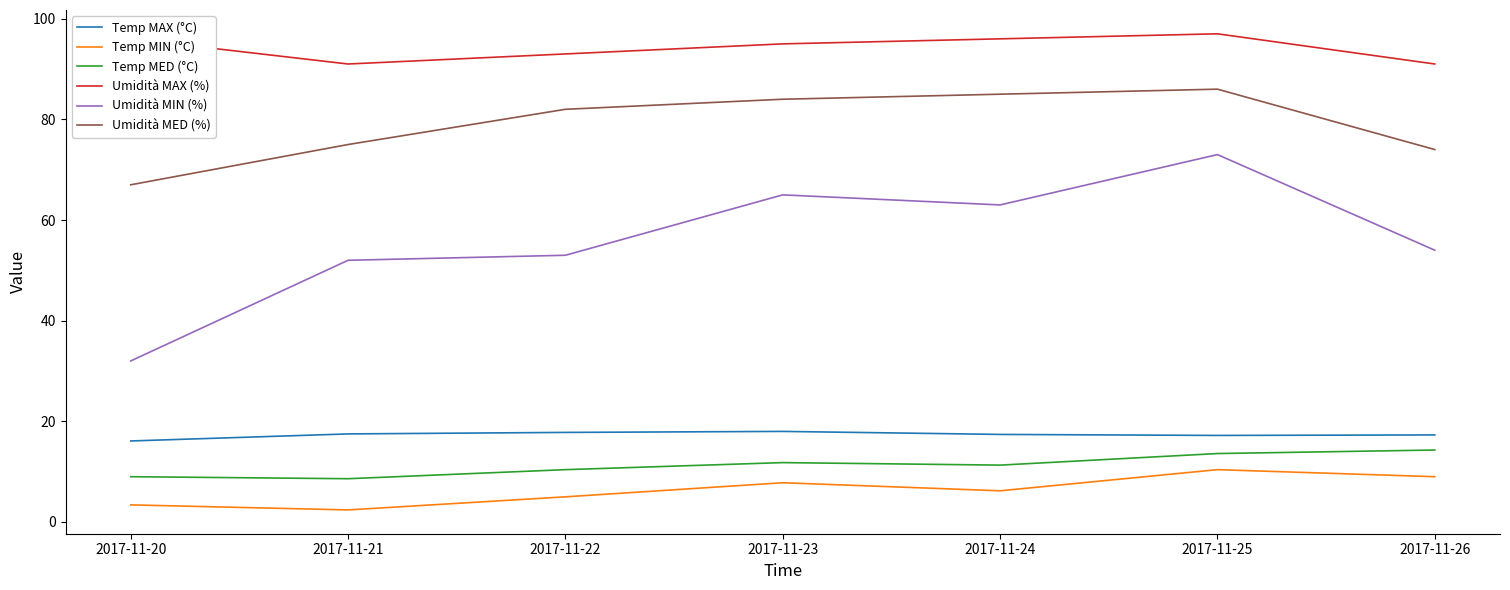

What is the sum of the Temp MIN (°C) values at 2017-11-25 and 2017-11-21?

12.8